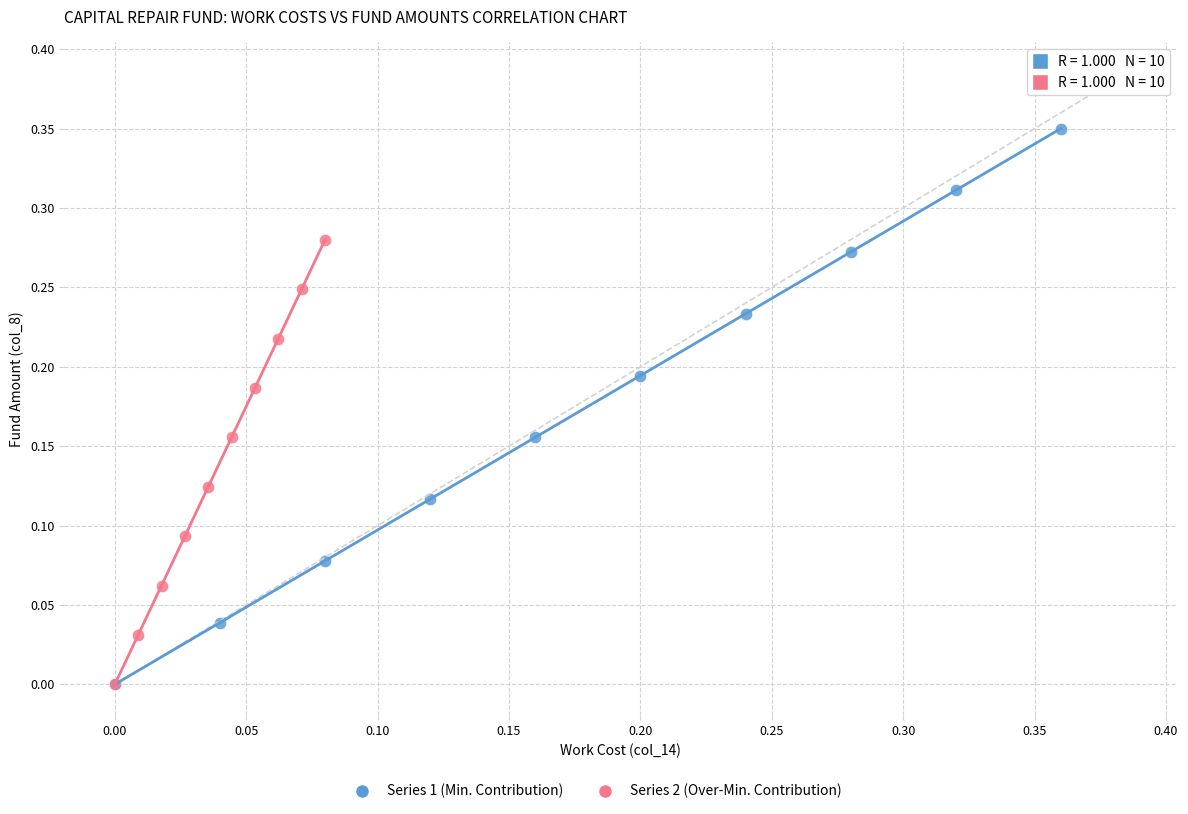

Which series has the largest Y range (max minus min)?

Series 1 (Min. Contribution)